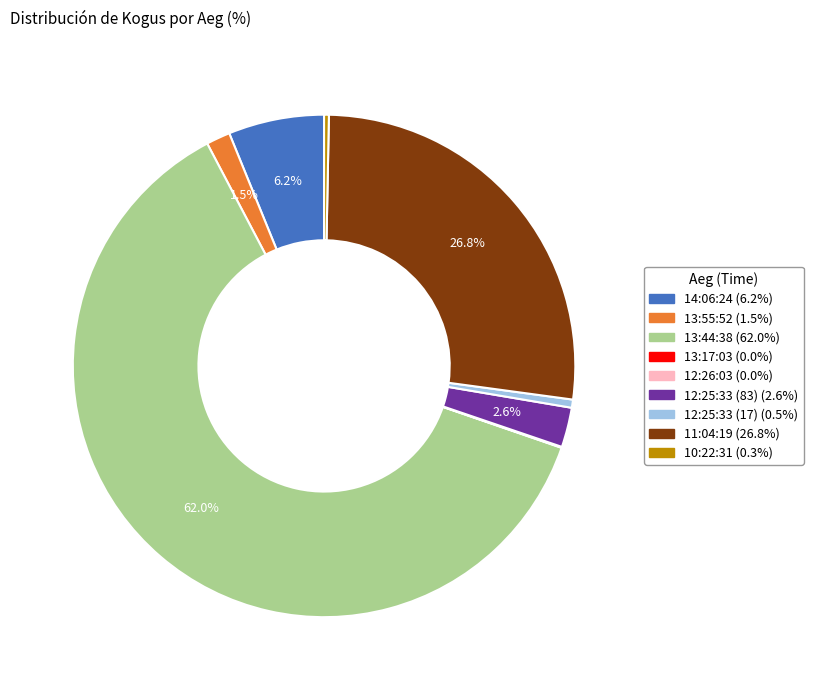

What is the largest slice in the pie chart?

13:44:38